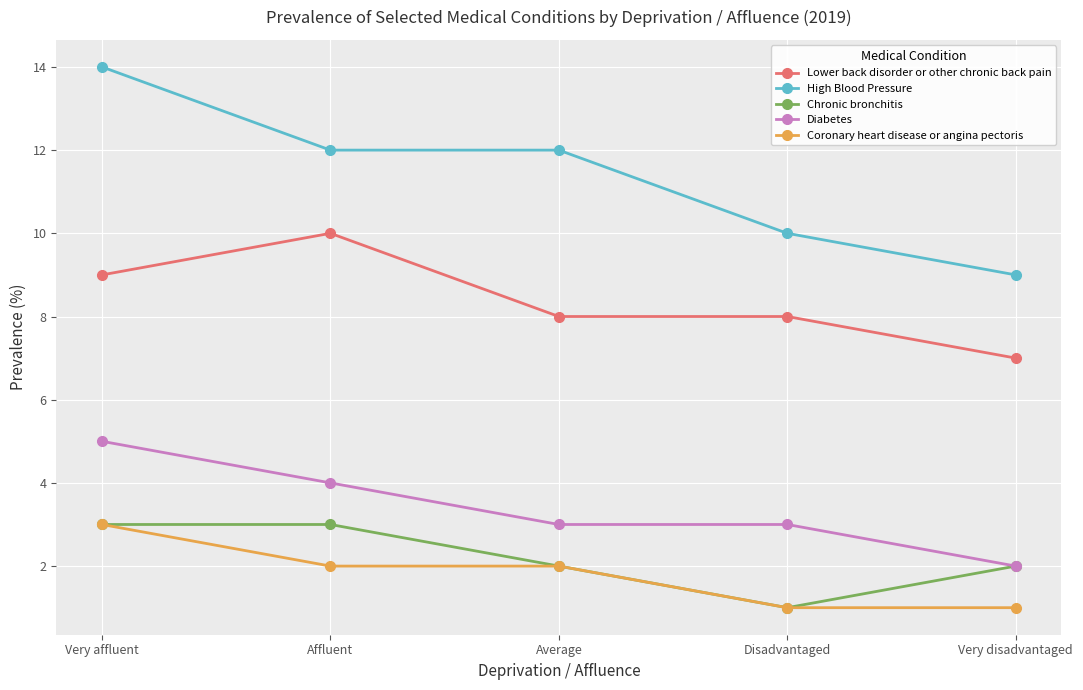

Read the Lower back disorder or other chronic back pain value at Average.

8